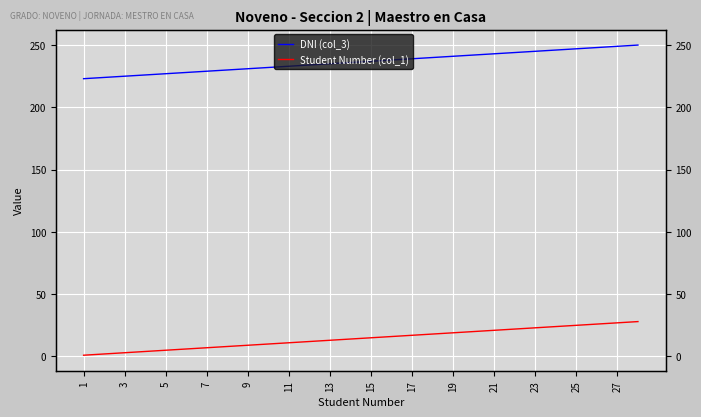

How many lines are shown in the chart?

2